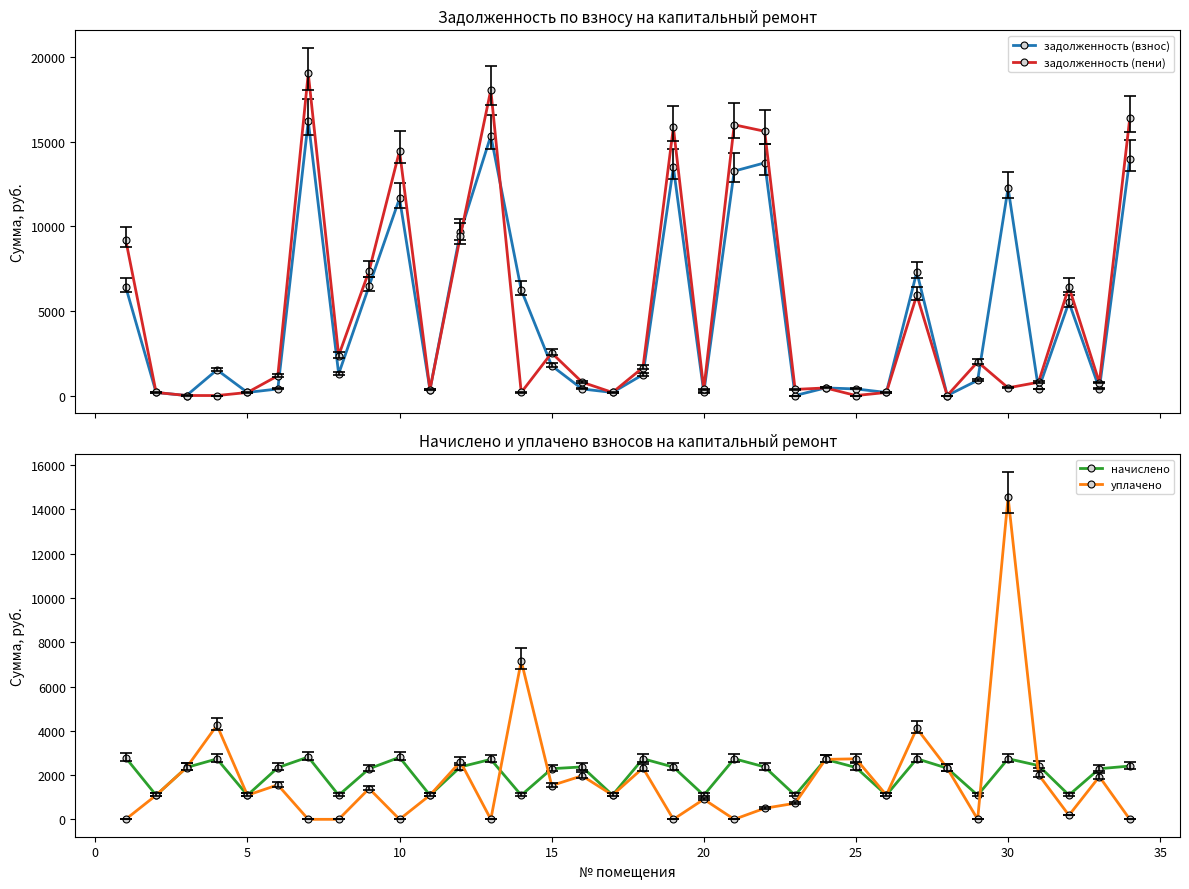

What is the value of the задолженность (взнос) point at the 10th from the left?

11661.2